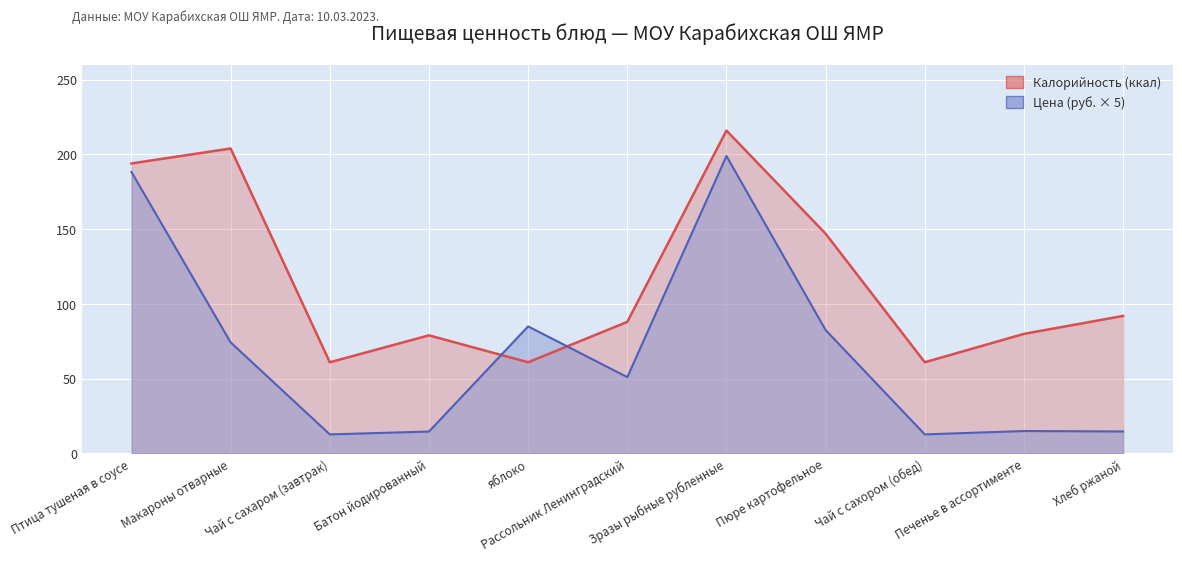

What is the maximum value shown in the chart?

216.0